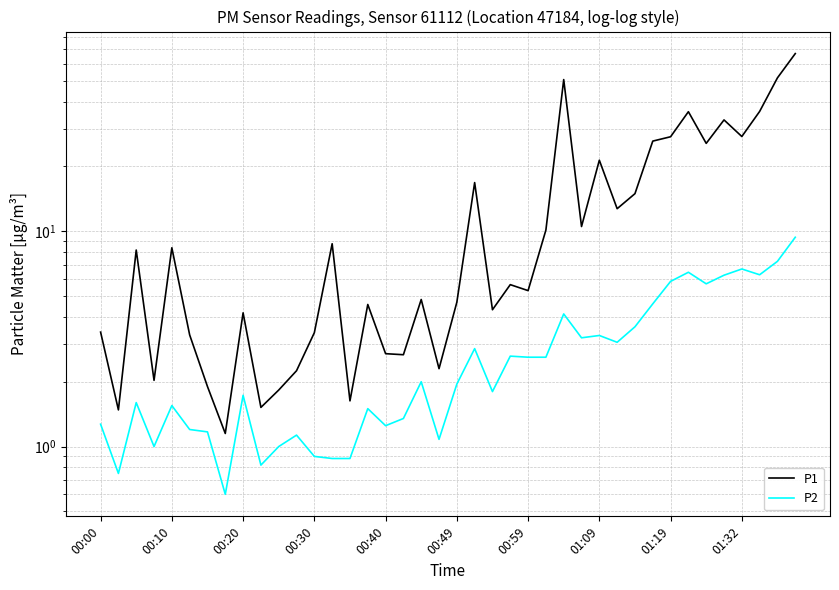

How many values in the P2 series exceed 1?

32